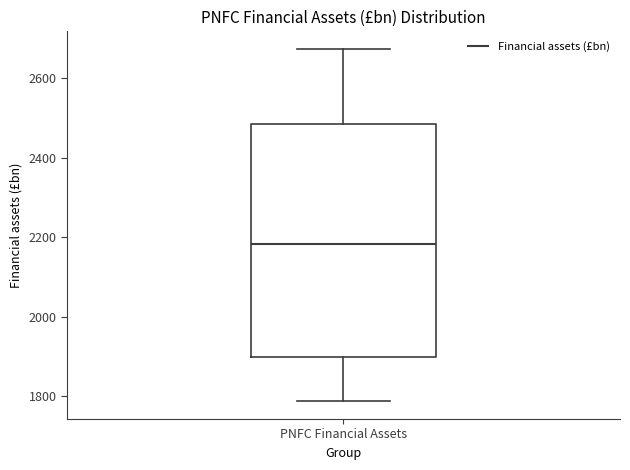

Where is the lower edge of the box for PNFC Financial Assets on the y-axis? The values are not printed on the chart, so give them approximately, as read against the axis.

1900